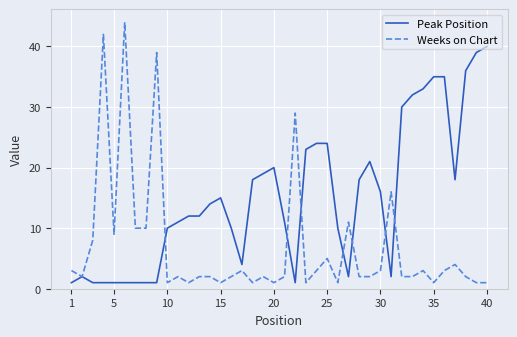

Reading left to right, what are all the values shown in this chart?

Peak Position: 1	2	1	1	1	1	1	1	1	10	11	12	12	14	15	10	4	18	19	20	11	1	23	24	24	10	2	18	21	16	2	30	32	33	35	35	18	36	39	40
Weeks on Chart: 3	2	8	42	9	44	10	10	39	1	2	1	2	2	1	2	3	1	2	1	2	29	1	3	5	1	11	2	2	3	16	2	2	3	1	3	4	2	1	1